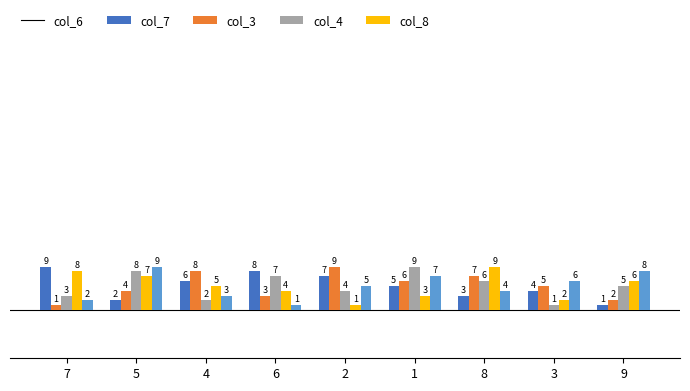

At how many categories does at least one series exceed 7?

8